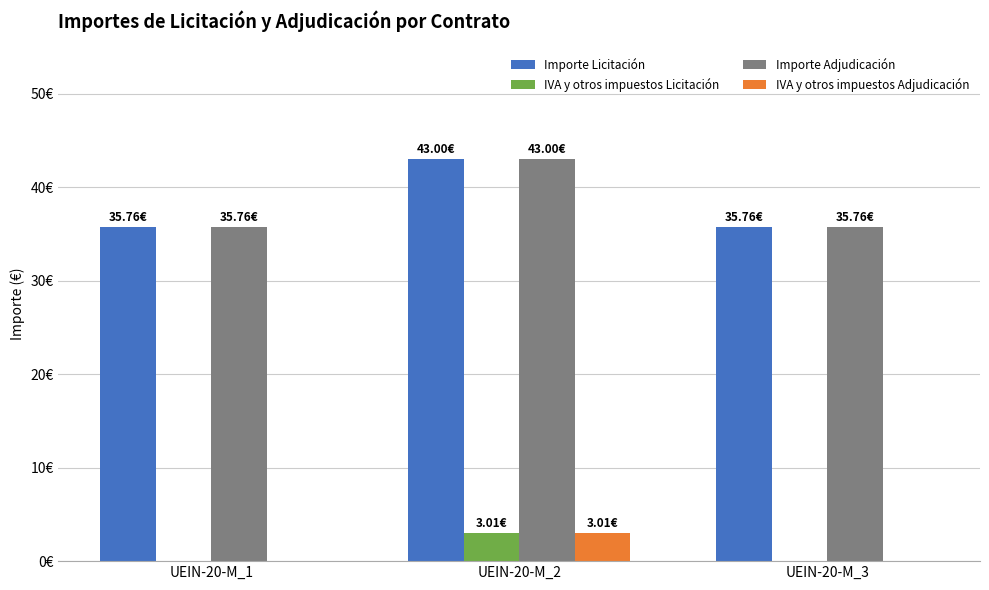

At which category is the sum across all series the highest?

UEIN-20-M_2